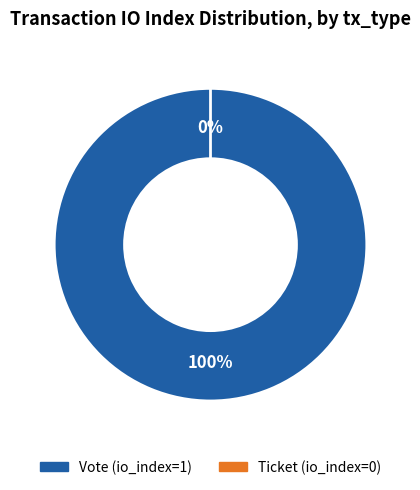

How many slices are in this pie chart?

2